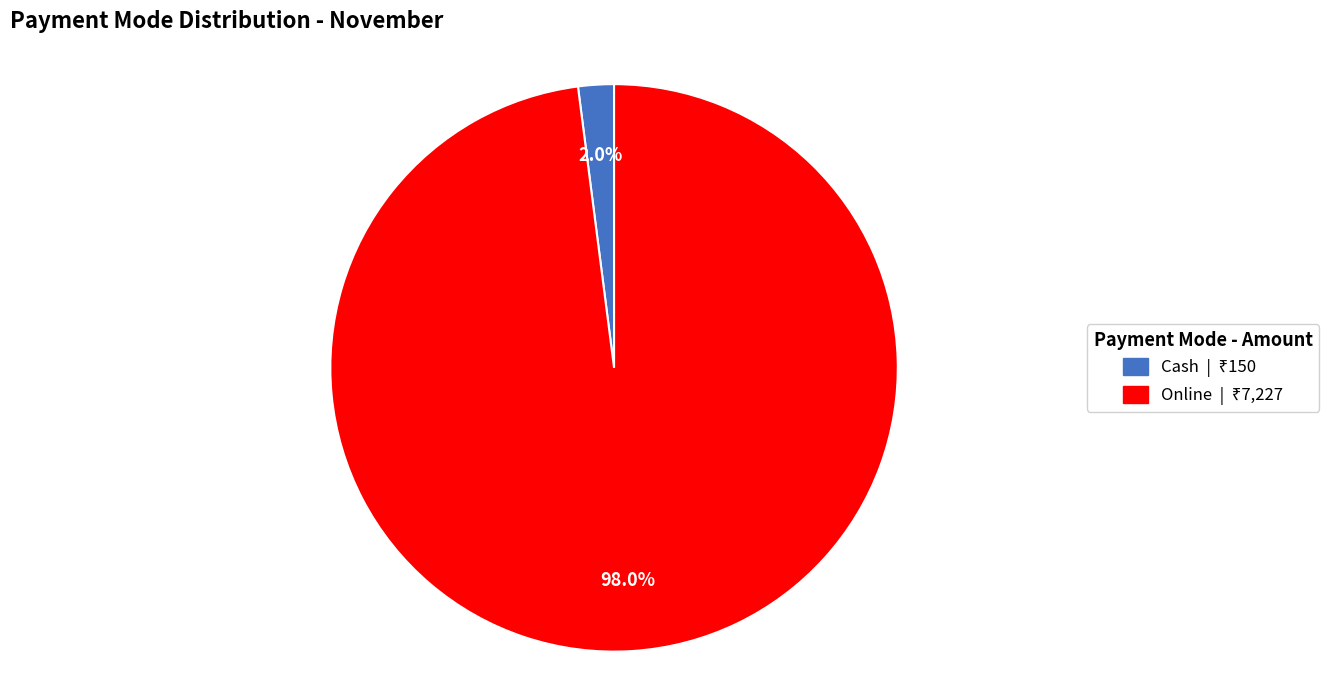

Does any single category account for the majority?

Yes